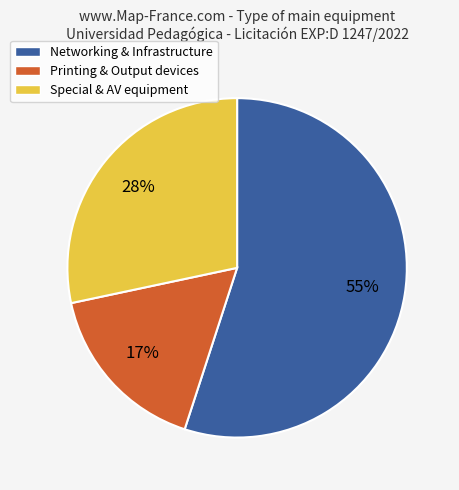

Is Networking & Infrastructure the majority of the pie?

Yes